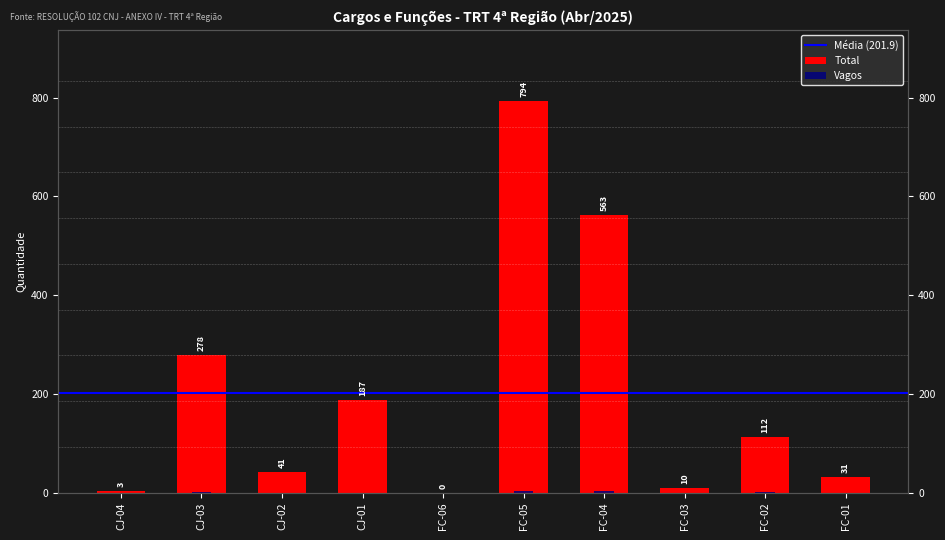

Is the value of Vagos at FC-04 greater than the value of Total at CJ-03?

No